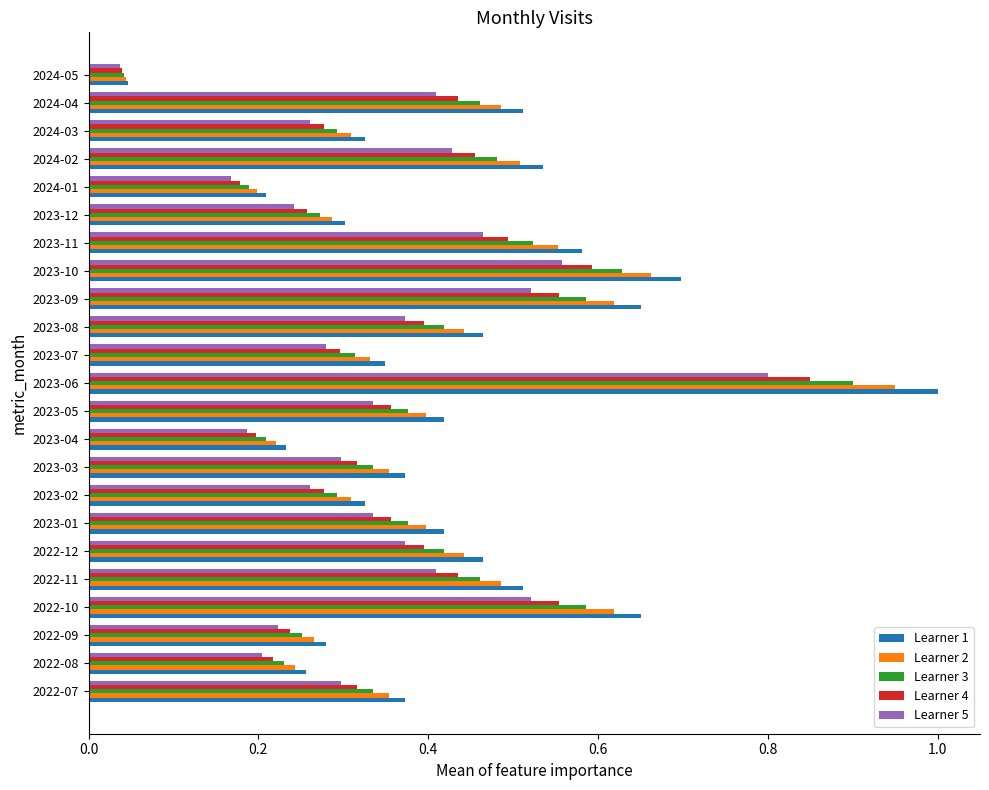

Is it true that Learner 3 equals 0.1 at 2022-08?

False